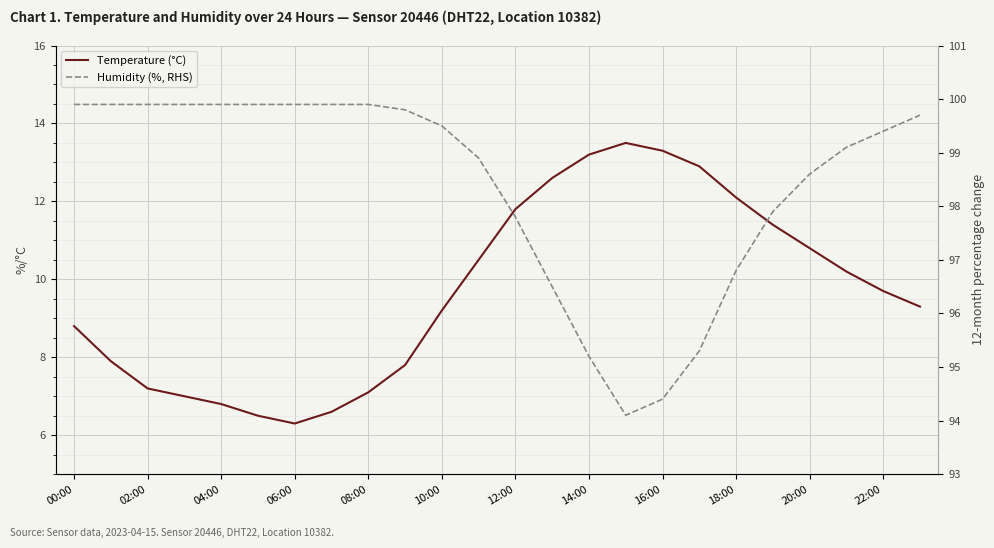

The Temperature (°C) series shows 5.0 at 02:00. True or false?

False